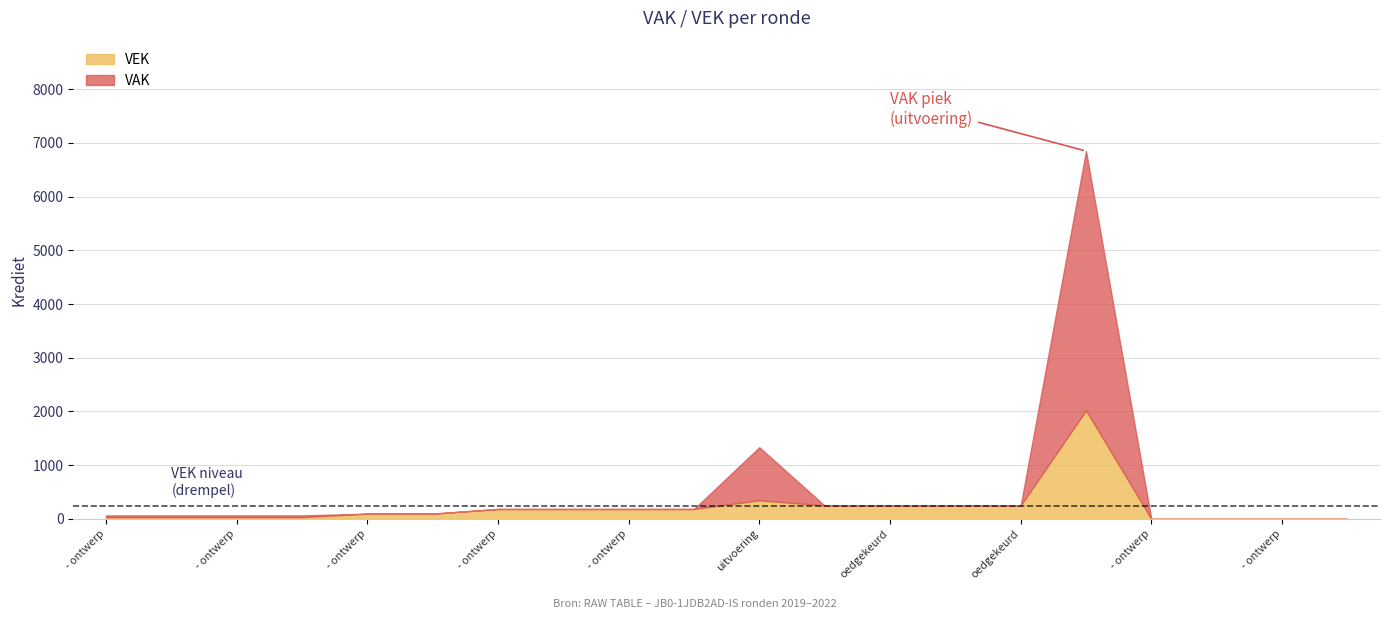

What is the label of the 18th point from the left?

2022 Opmaak - goedgekeurd